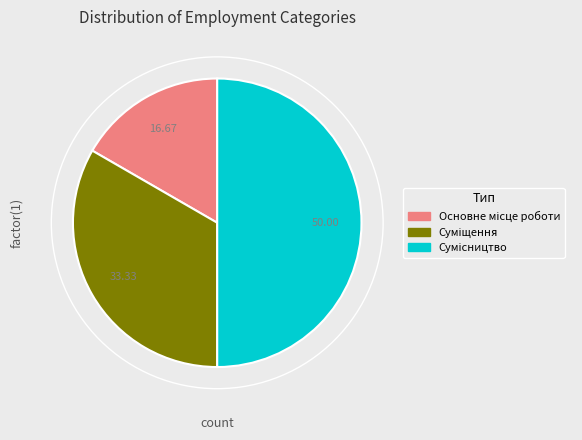

How many segments does this pie chart have?

3